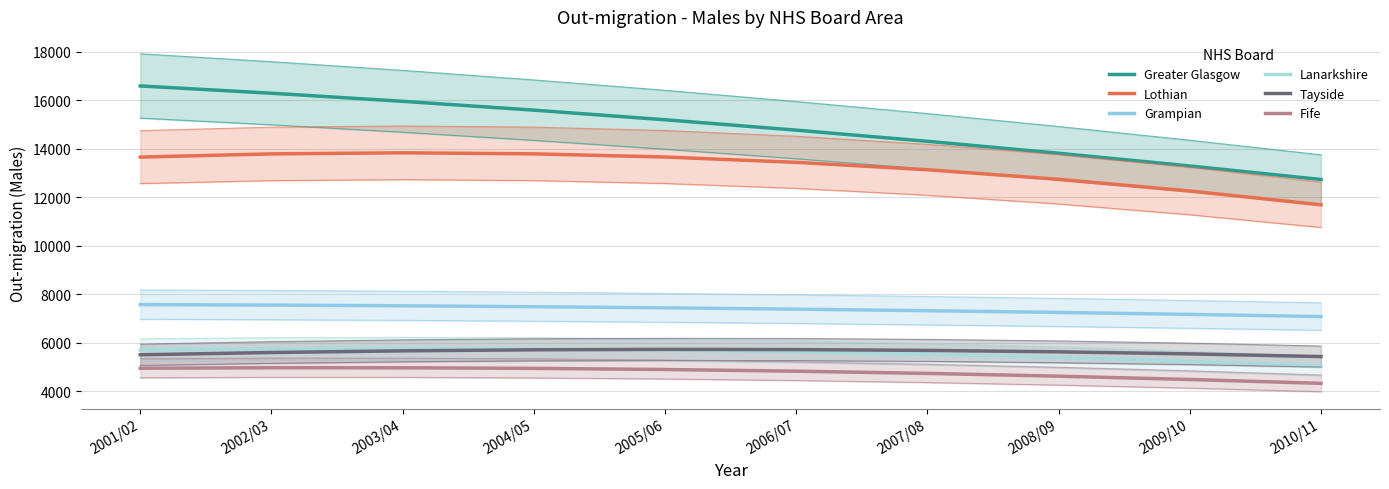

Reading left to right, extract all data points from this chart.

Greater Glasgow: 16597.7	16296.7	15963.7	15598.7	15201.6	14772.6	14311.5	13818.4	13293.2	12736.1
Lothian: 13659.8	13792.4	13837.1	13793.9	13662.8	13443.9	13137.1	12742.5	12260.0	11689.6
Grampian: 7569.9	7549.3	7520.1	7482.3	7436.0	7381.1	7317.7	7245.6	7165.0	7075.9
Lanarkshire: 5698.9	5743.0	5757.7	5742.8	5698.4	5624.5	5521.1	5388.1	5225.7	5033.8
Tayside: 5497.5	5591.5	5660.0	5702.9	5720.3	5712.1	5678.4	5619.1	5534.3	5424.0
Fife: 4941.9	4962.5	4960.7	4936.3	4889.5	4820.3	4728.5	4614.3	4477.6	4318.4